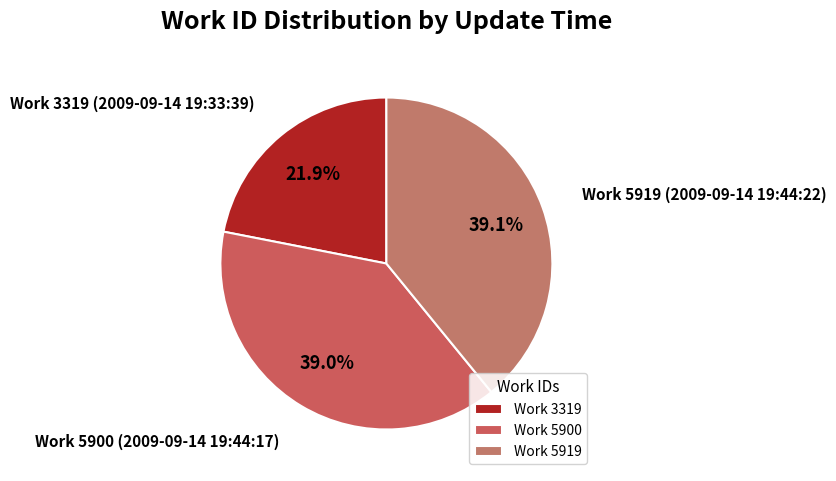

How many segments does this pie chart have?

3